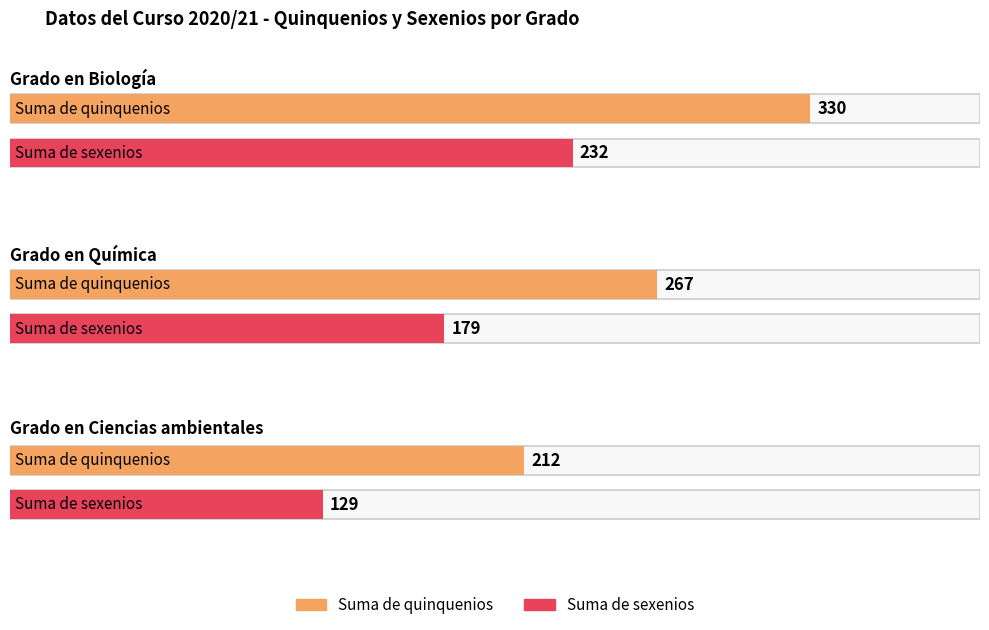

Reading left to right, transcribe all the data shown in this chart.

Suma de quinquenios: Grado en Biología=330	Grado en Química=267	Grado en Ciencias ambientales=212
Suma de sexenios: Grado en Biología=232	Grado en Química=179	Grado en Ciencias ambientales=129